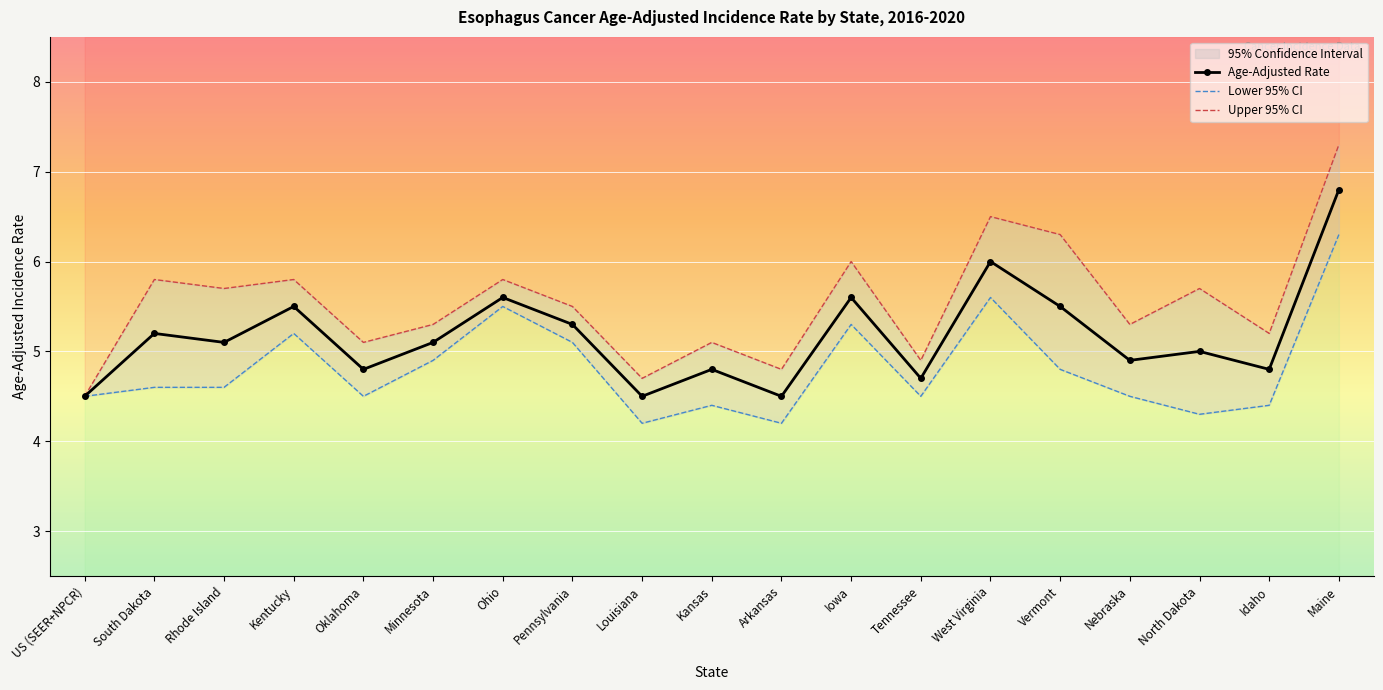

Read the Age-Adjusted Rate value at Kentucky.

5.5